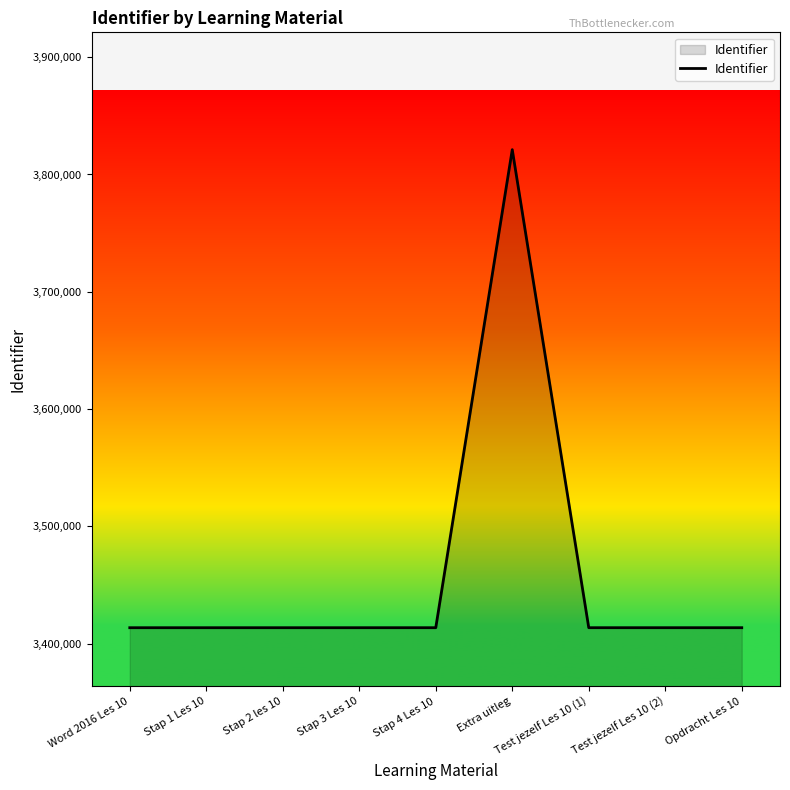

Is it true that the value at Stap 1 Les 10 is 6004372?

False